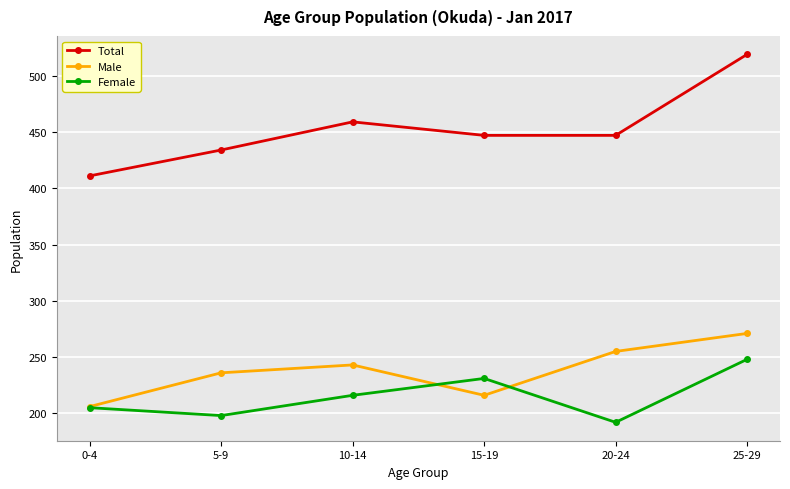

The value of Total at 20-24 is 737. True or false?

False